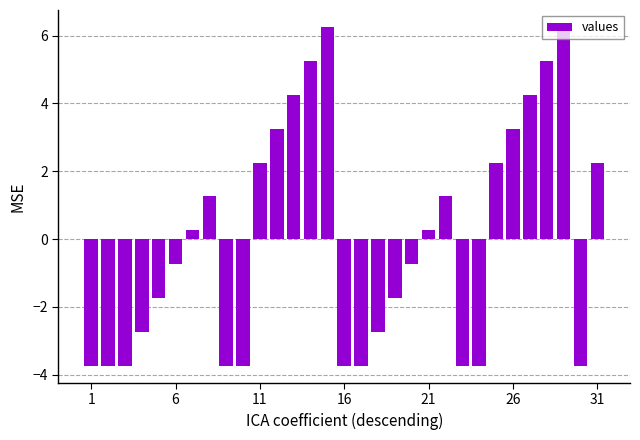

What is the greatest value displayed?

6.3